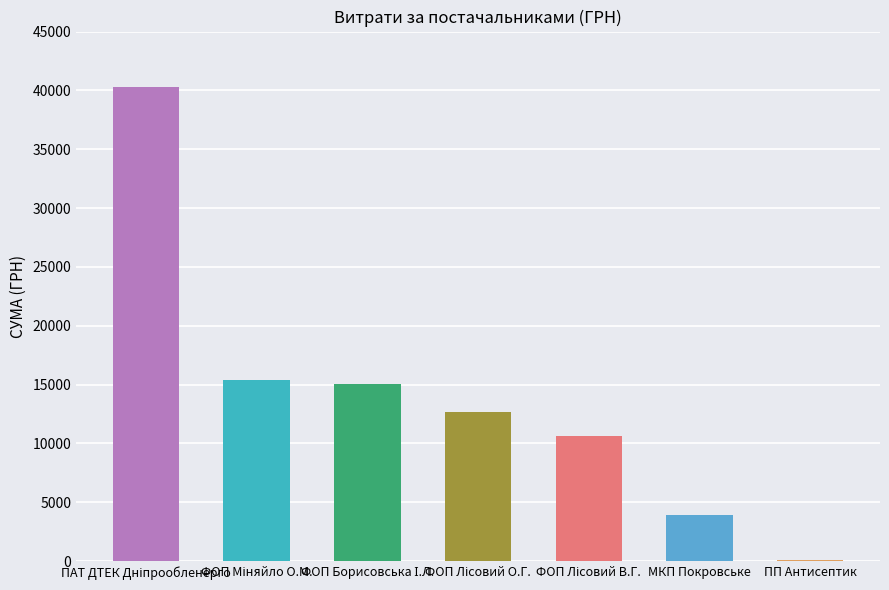

The value at МКП Покровське is 3907.1. True or false?

True